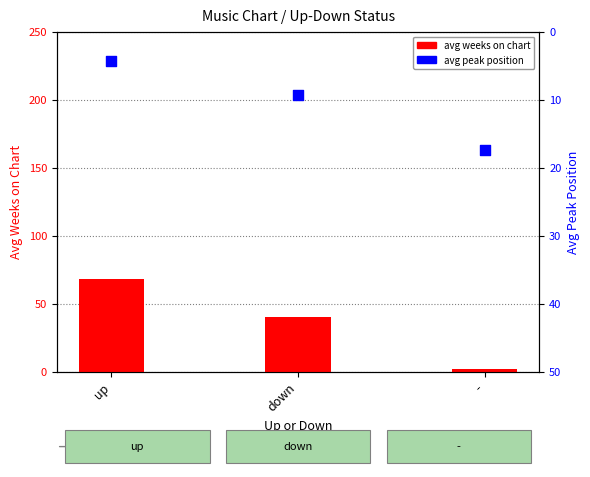

At how many categories does at least one series exceed 19?

2